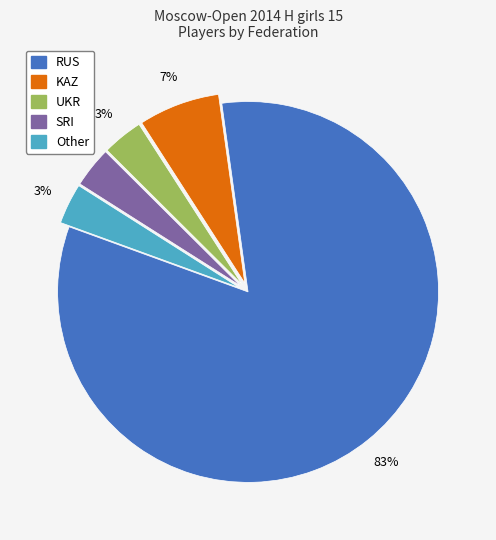

Combined, do KAZ and RUS account for over 50%?

Yes